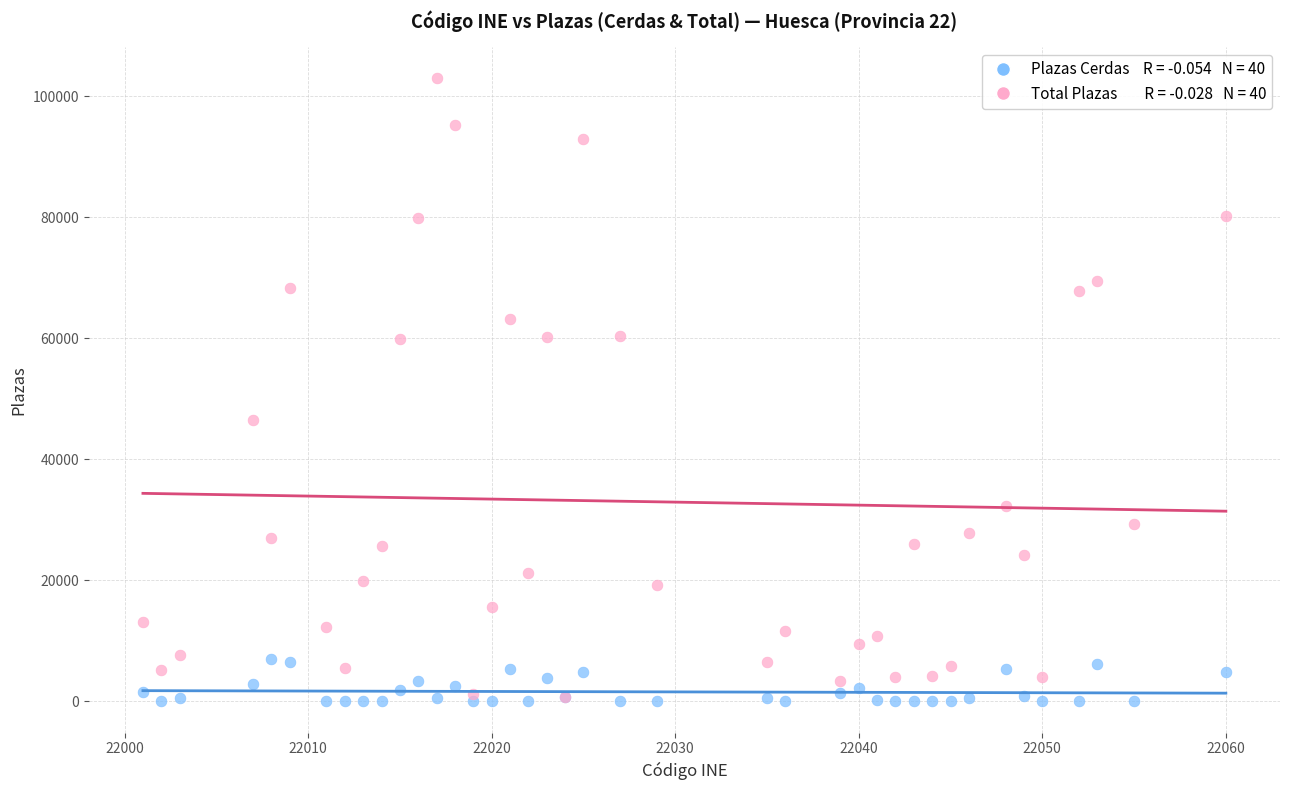

Across all series, what Y value is closest to 51468?

46491